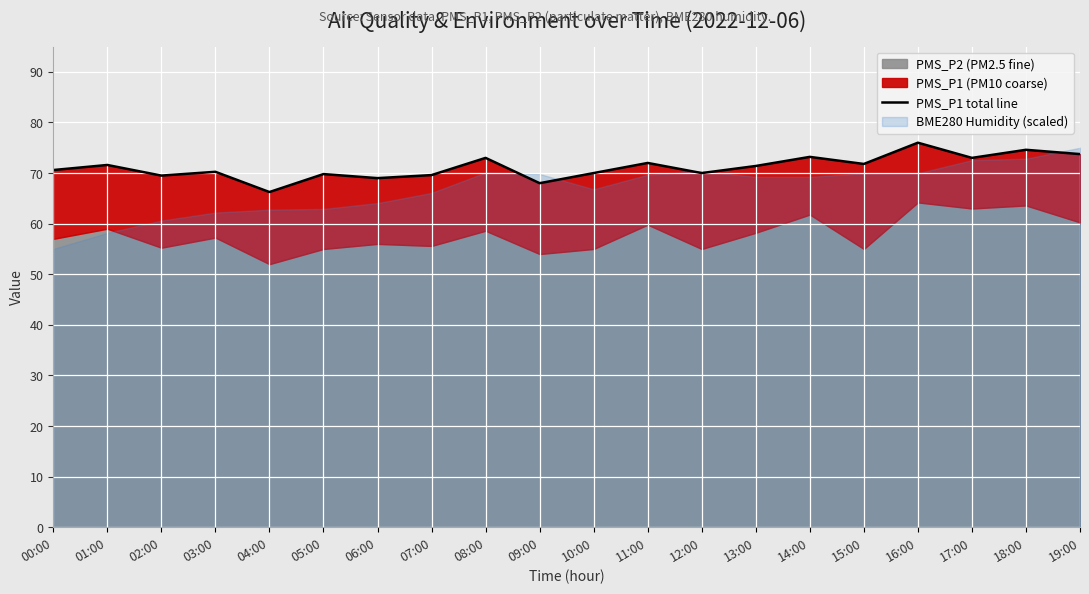

Which has a higher value, 14:00 or 01:00?

14:00